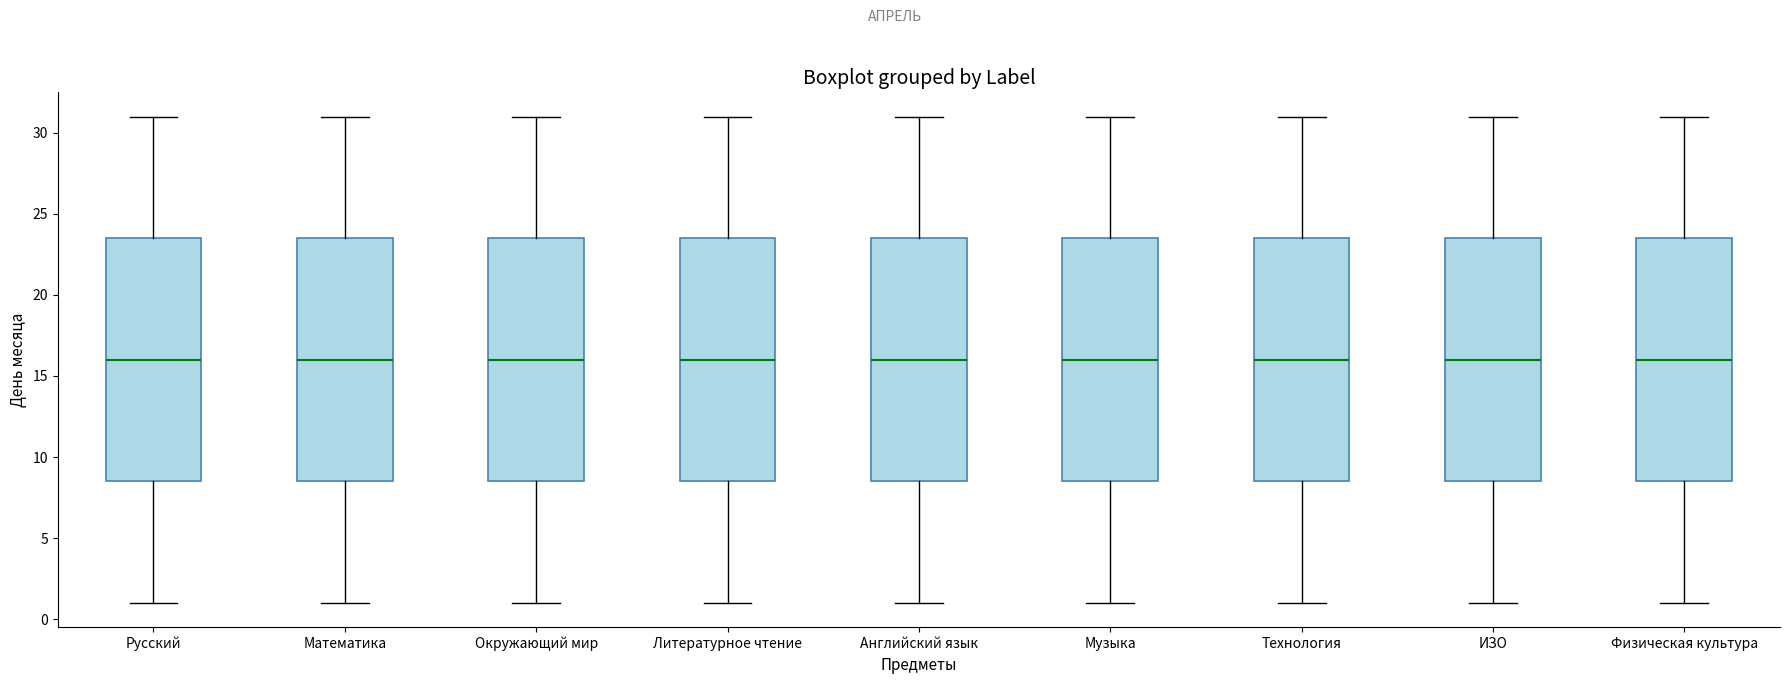

Where is the upper edge of the box for Физическая культура on the y-axis? The values are not printed on the chart, so give them approximately, as read against the axis.

23.5